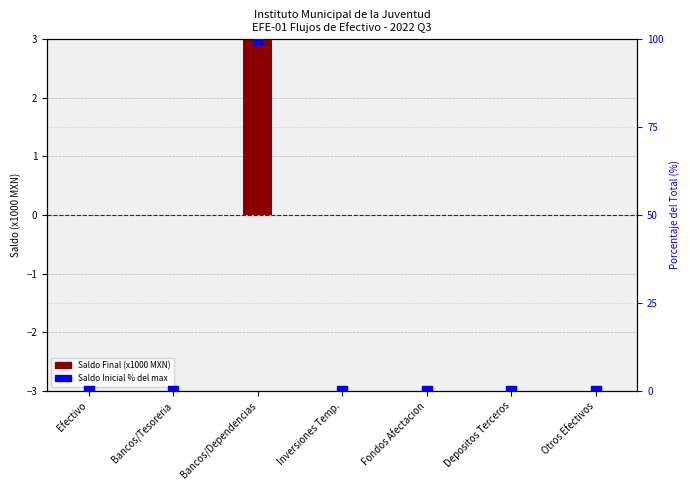

At which category is the sum across all series the highest?

Bancos/Dependencias